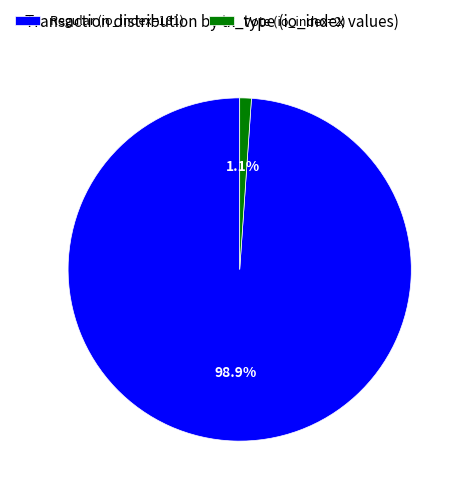

Which slice is the smallest?

Vote (io_index=2)